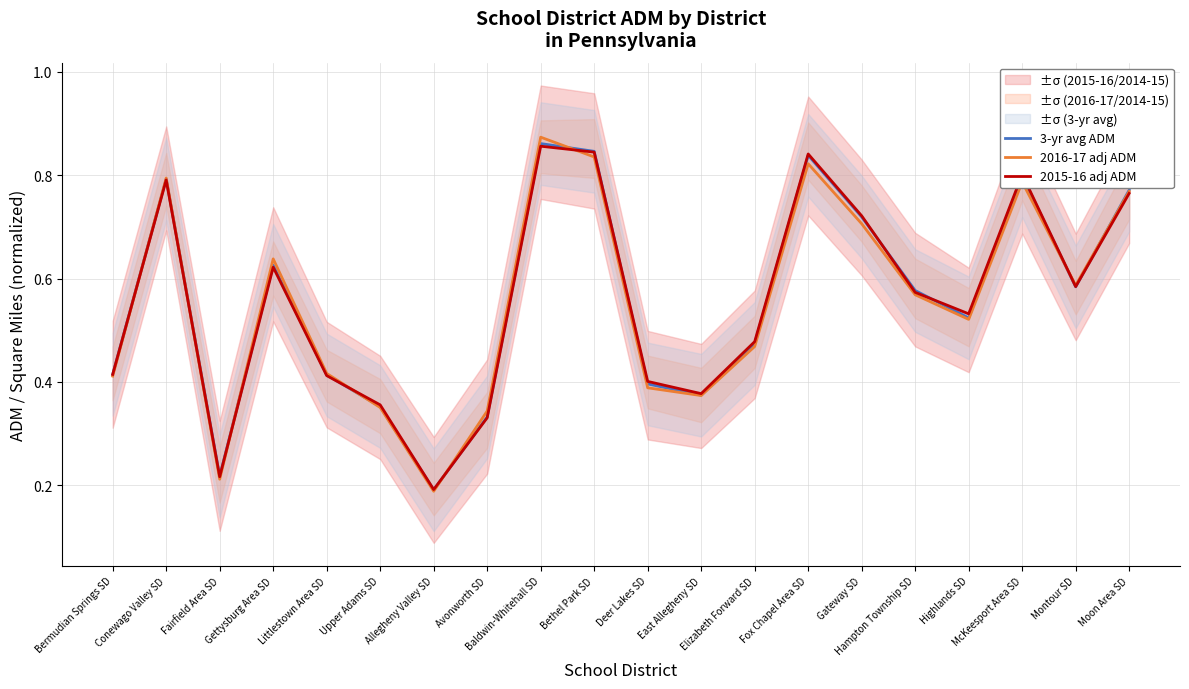

List the series in order of their peak value, lowest first.

2015-16 adj ADM, 3-yr avg ADM, 2016-17 adj ADM